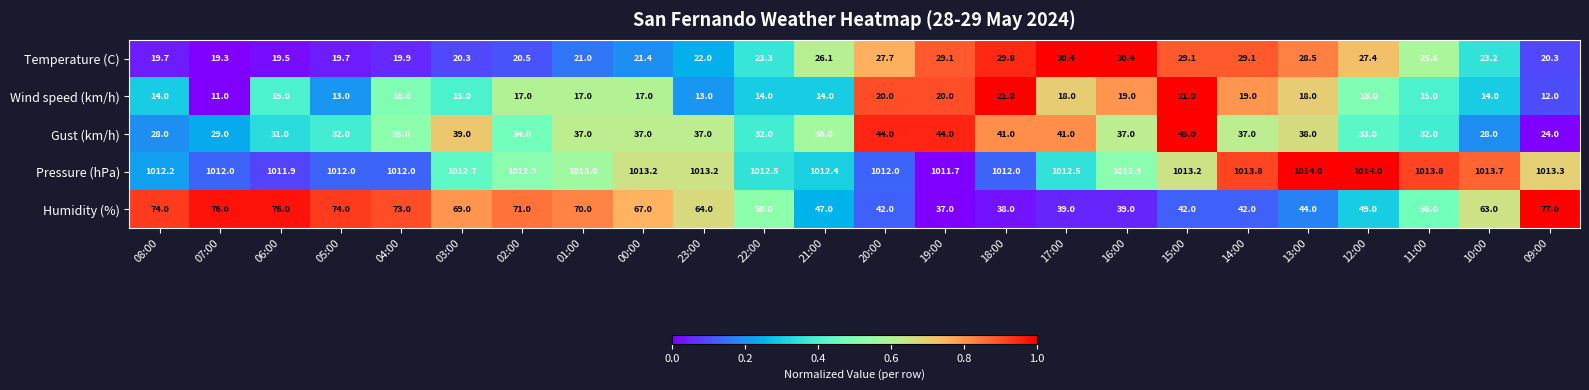

At how many categories does at least one series exceed 227?

24